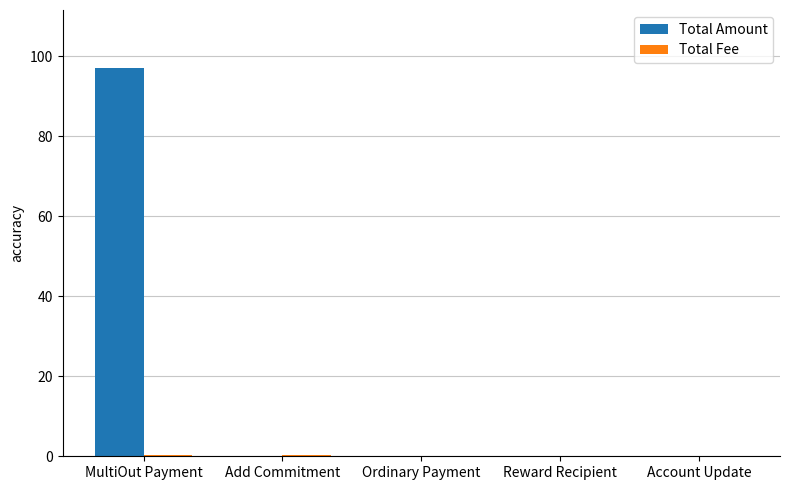

At which category is the sum across all series the highest?

MultiOut Payment